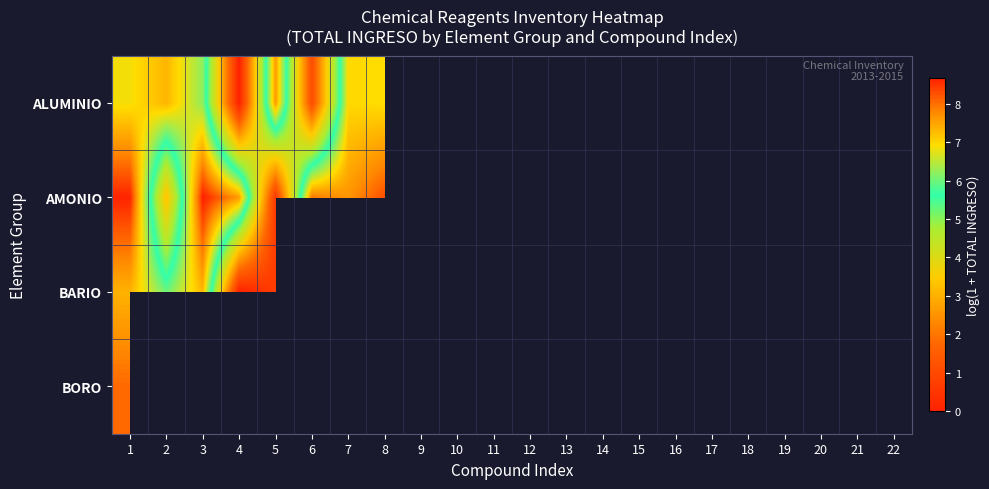

How many distinct data groups are displayed?

4